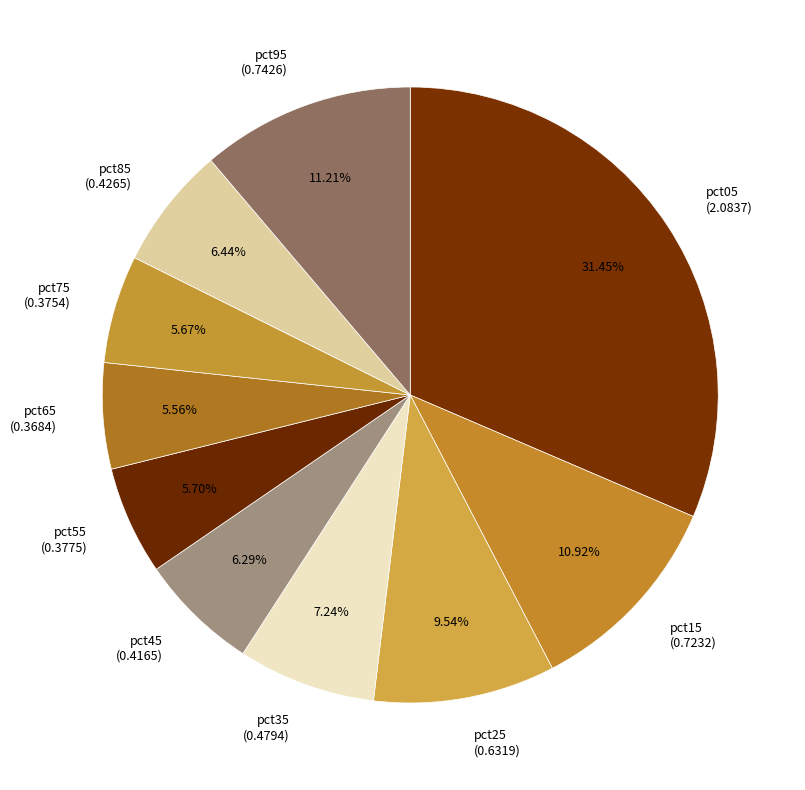

Between pct15 (0.7232) and pct35 (0.4794), which is larger?

pct15 (0.7232)